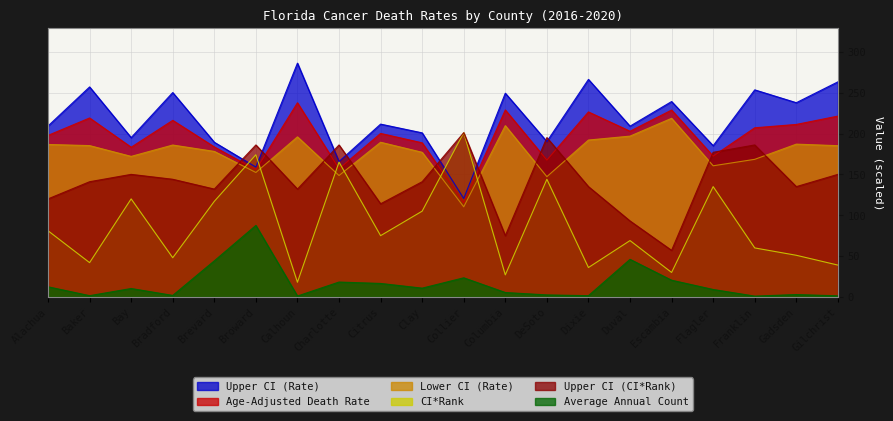

Where is the first local minimum for CI*Rank?

Baker